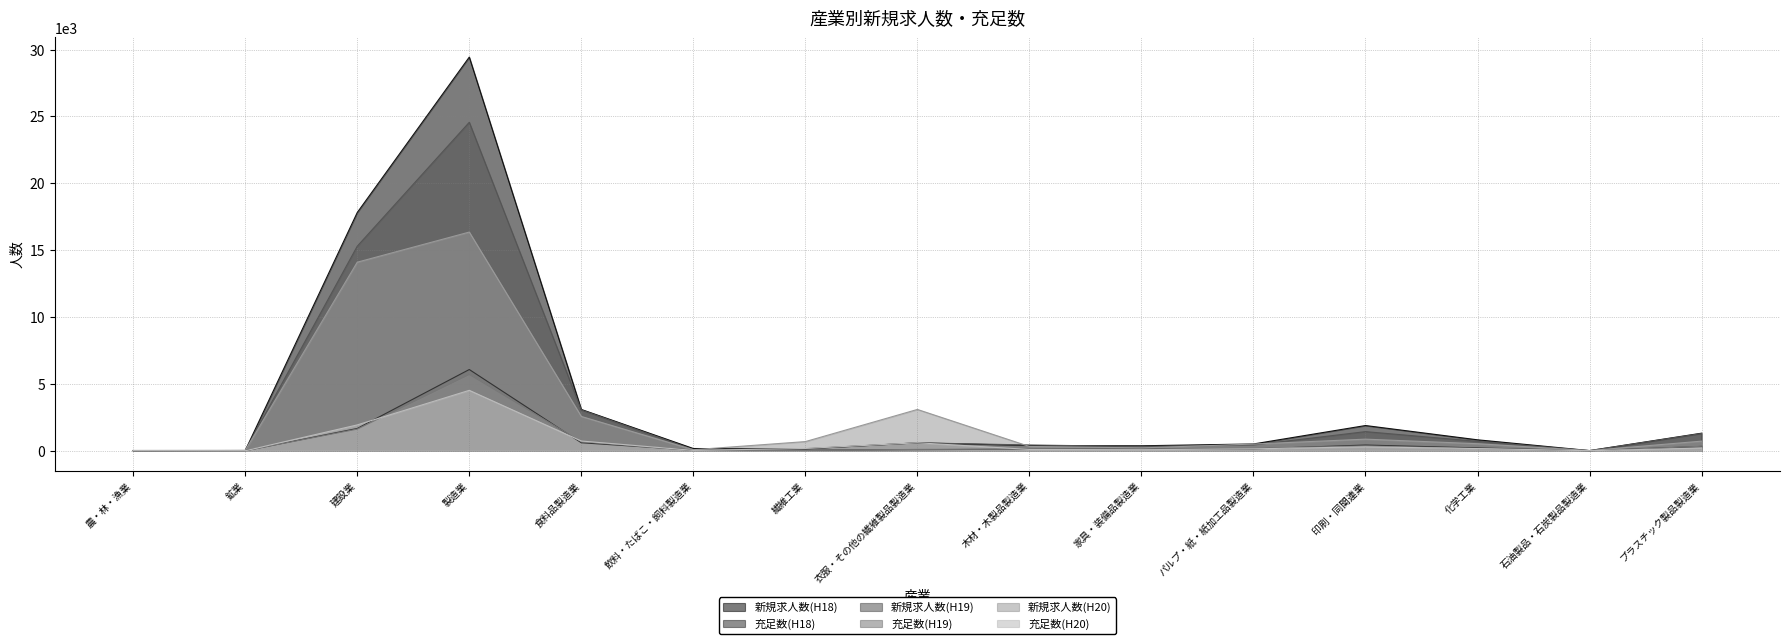

Between which two adjacent categories do 充足数(H18) and 充足数(H20) first intersect?

農・林・漁業 and 鉱業